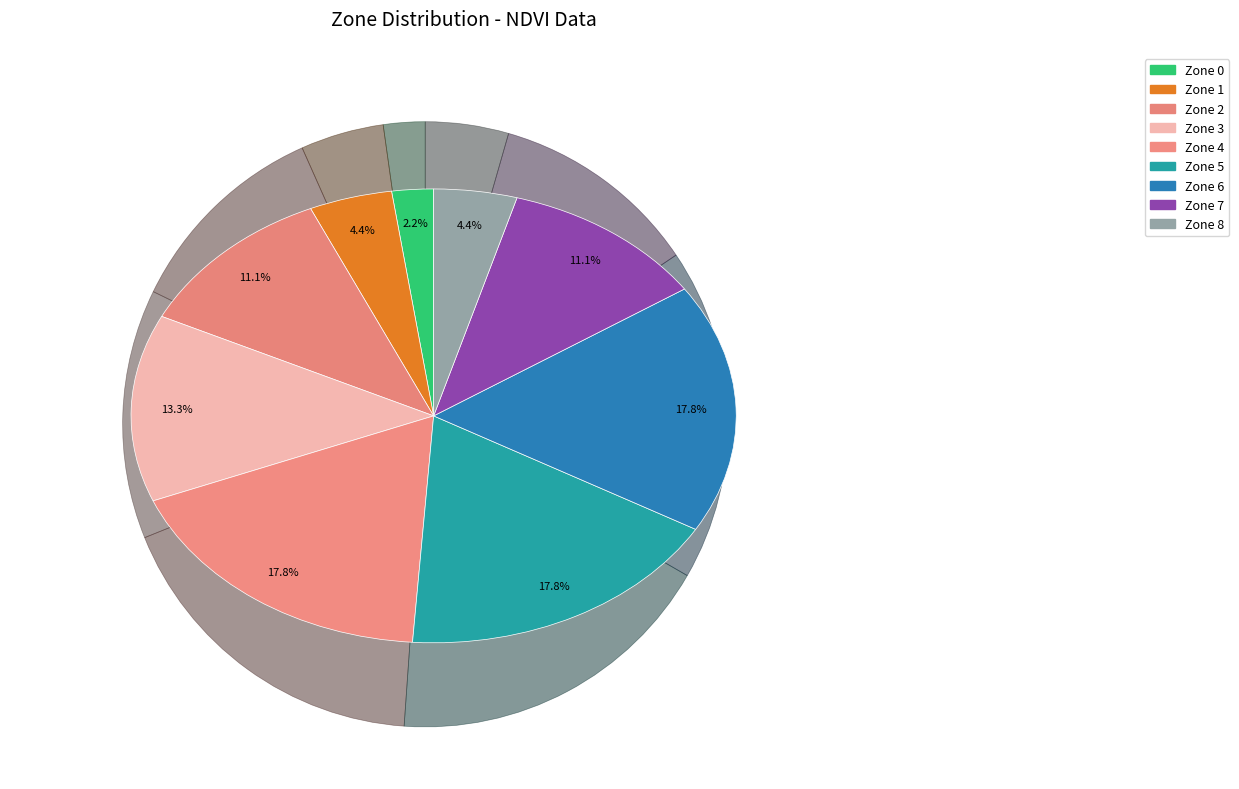

How many segments does this pie chart have?

9